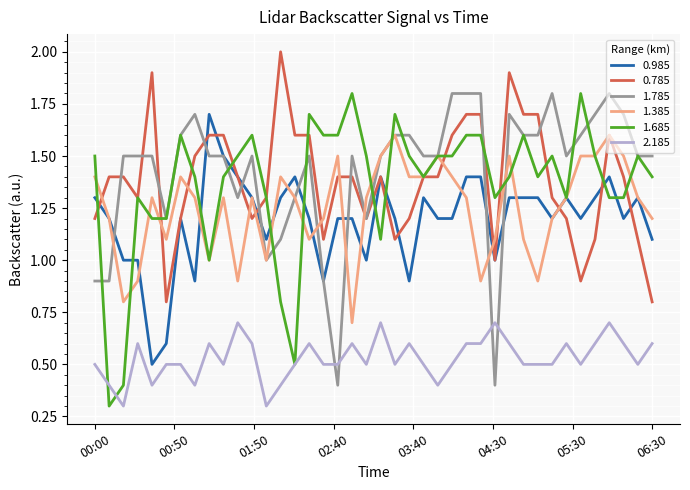

True or false: 1.385 and 2.185 cross at least once.

False